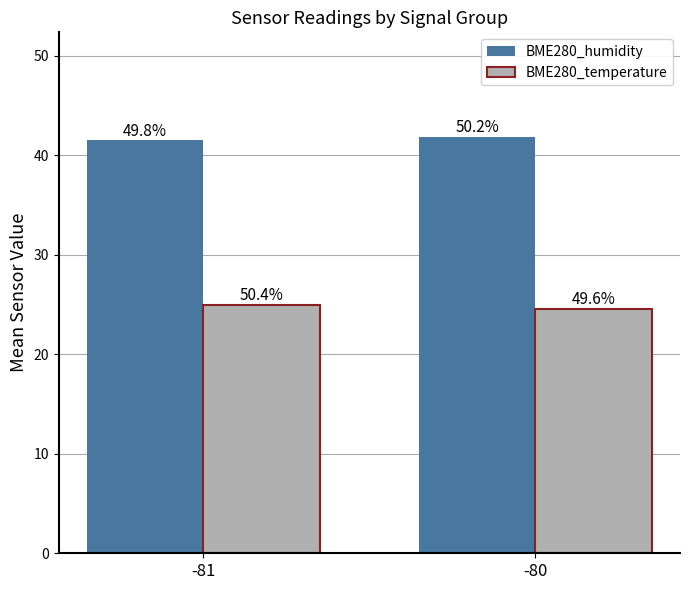

List the series in order of their peak value, lowest first.

BME280_temperature, BME280_humidity